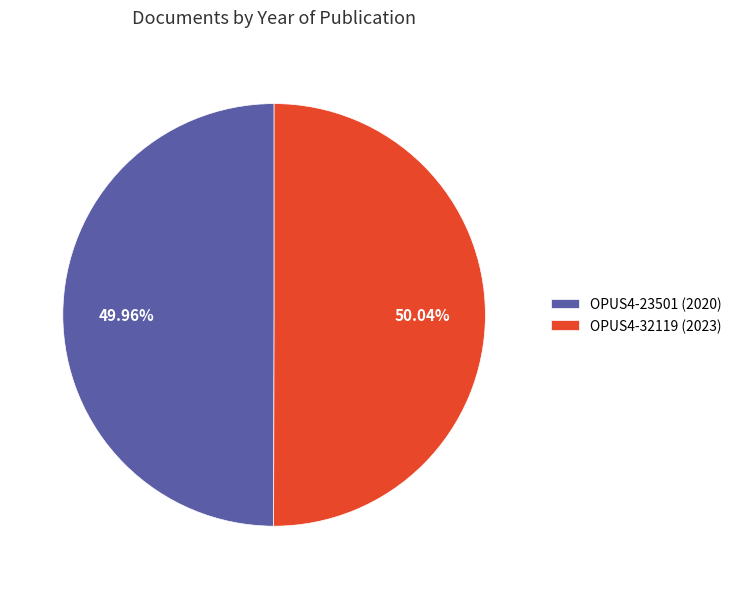

Is there any slice that represents more than half of the pie?

Yes